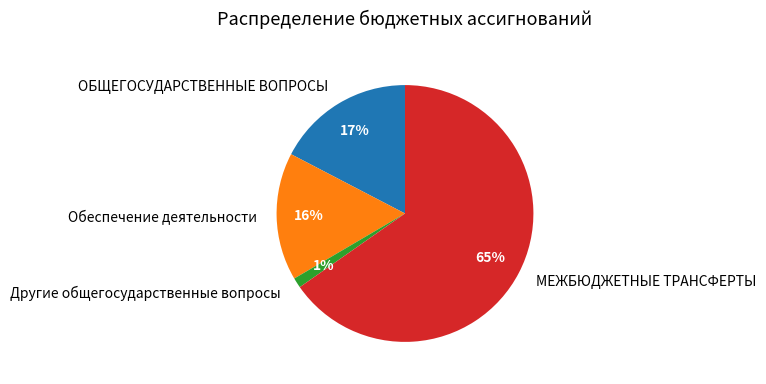

To the nearest percent, what is the average slice percentage?

25%